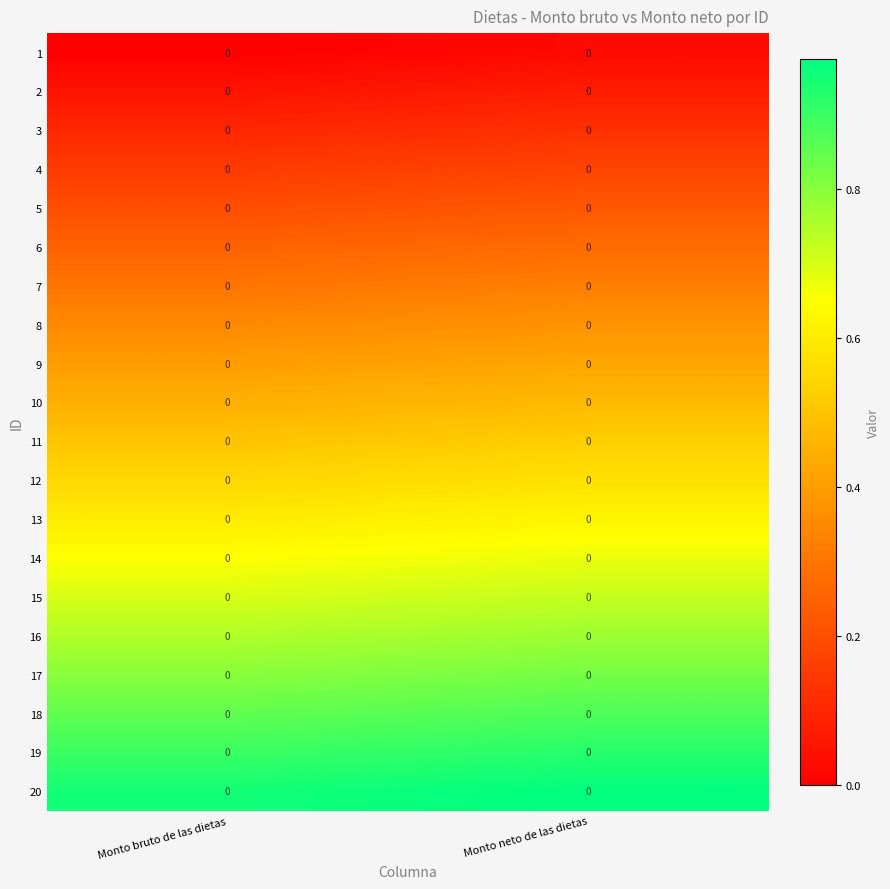

Which series changed the most between Monto bruto de las dietas and Monto neto de las dietas?

6